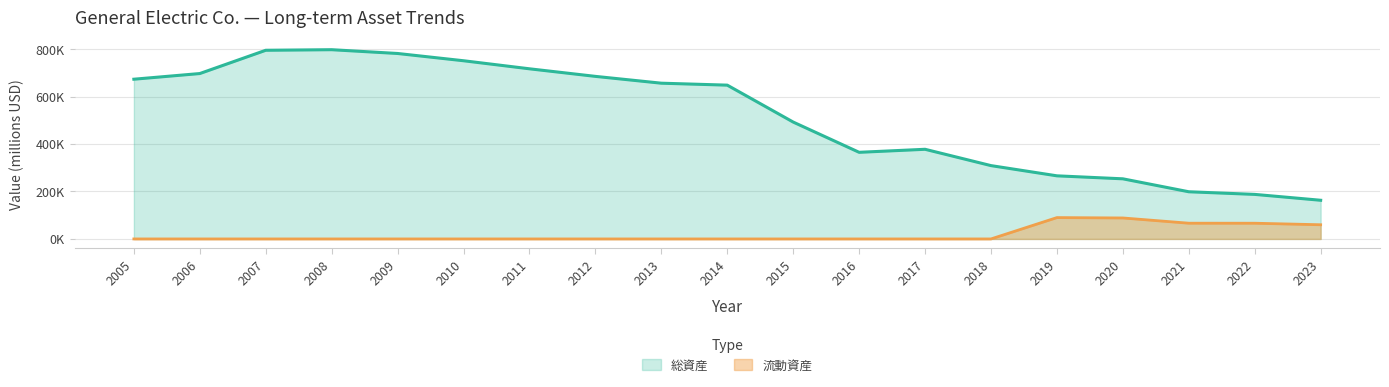

Does the chart have visible grid lines?

Yes